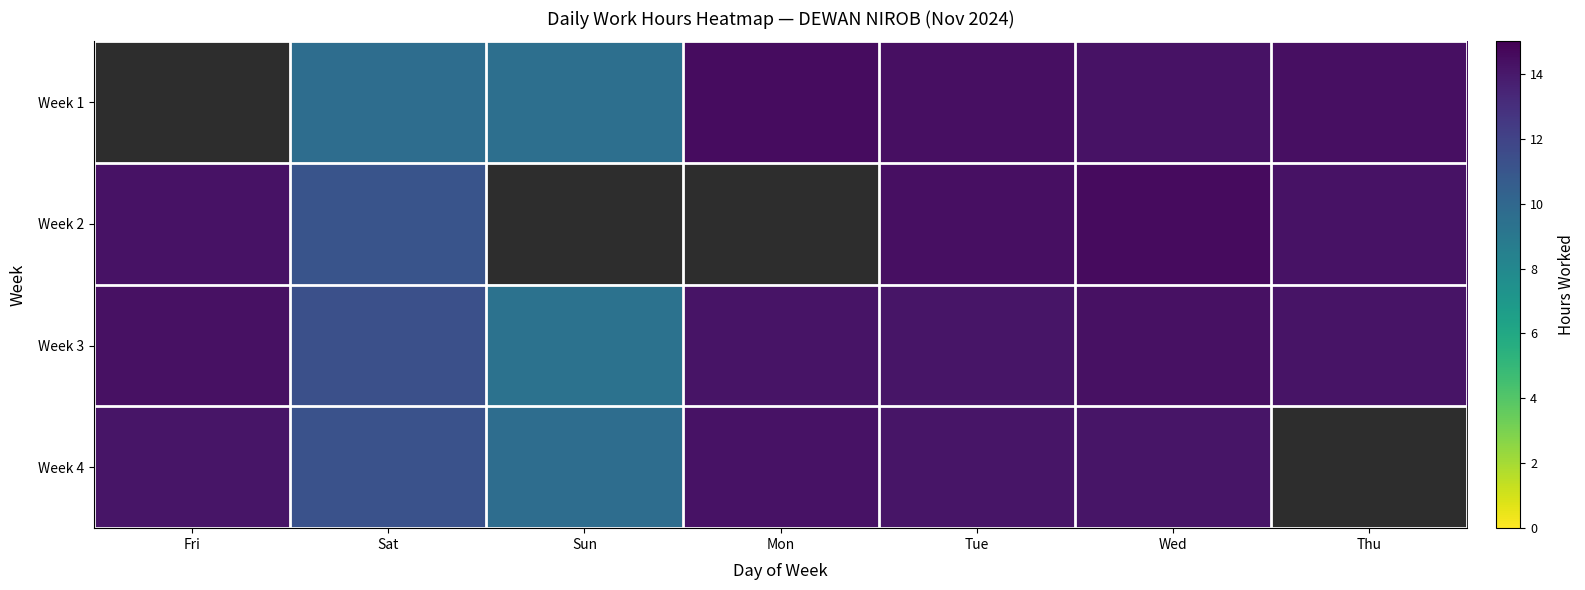

What value does the Week 1 series have at Wed?

14.3